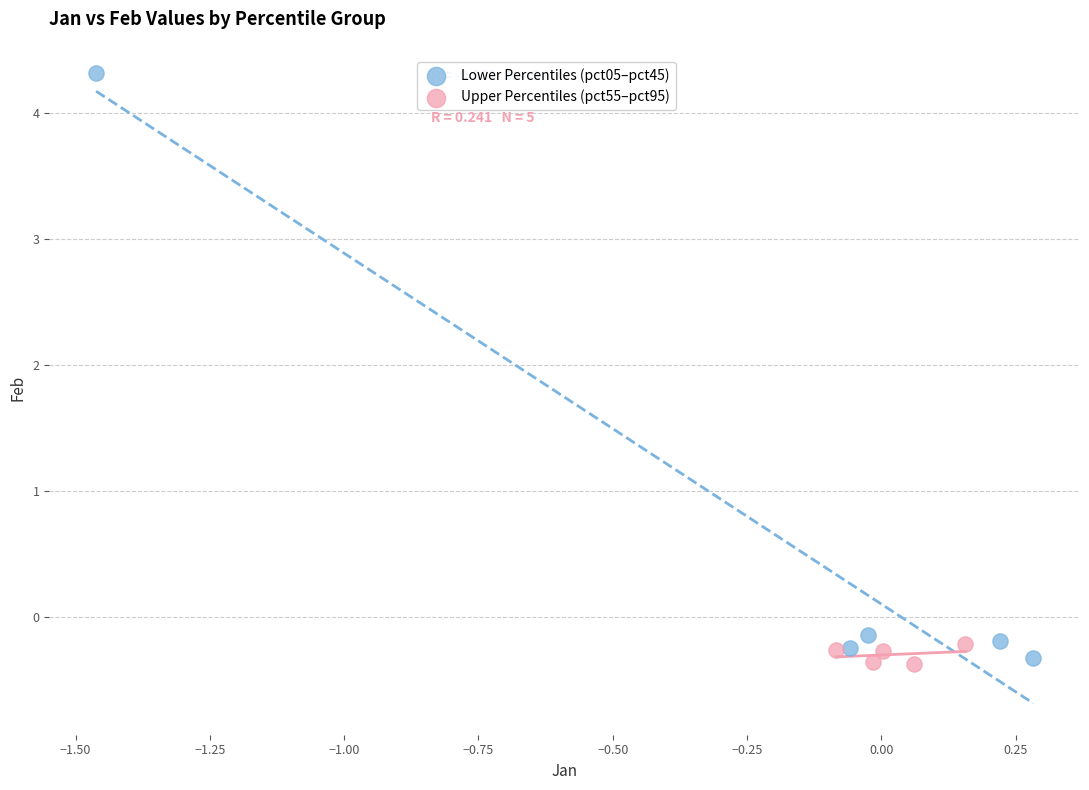

Which series reaches the maximum Y coordinate?

Lower Percentiles (pct05–pct45)